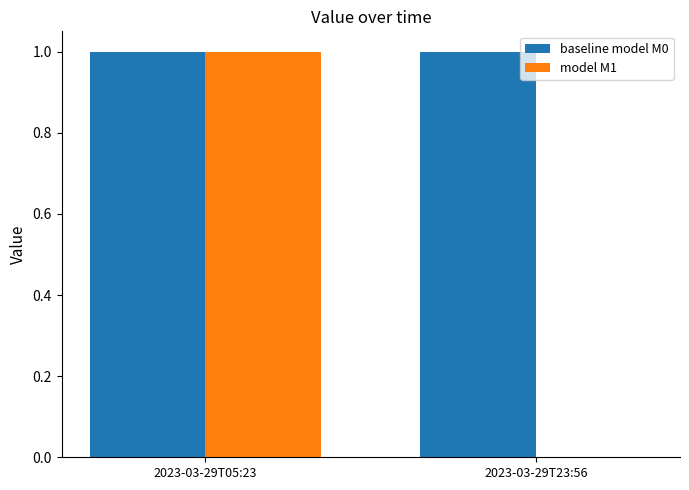

Reading left to right, transcribe all the data shown in this chart.

baseline model M0: 1	1
model M1: 1	0